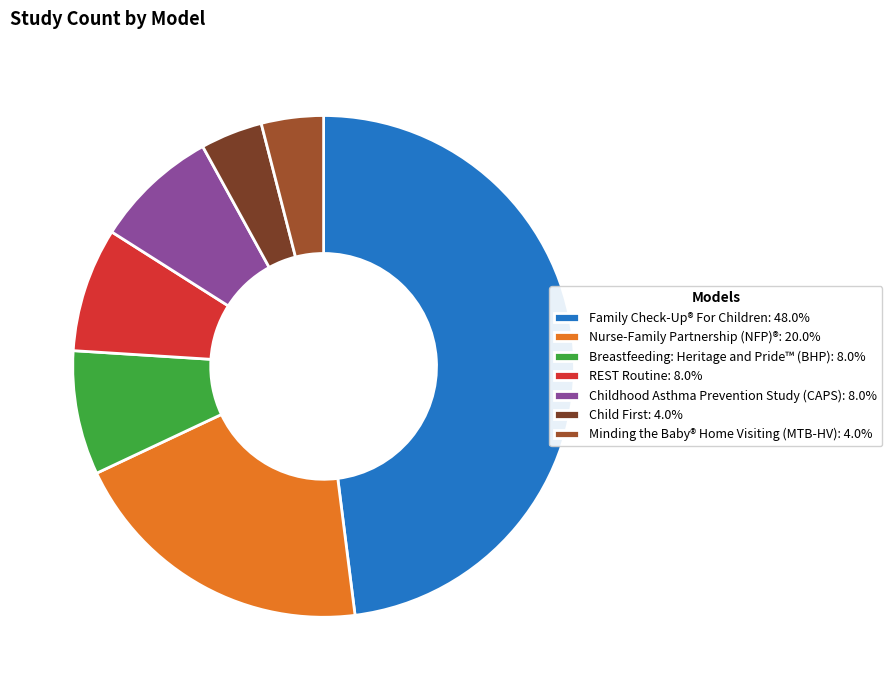

Count the number of slices in the pie.

7